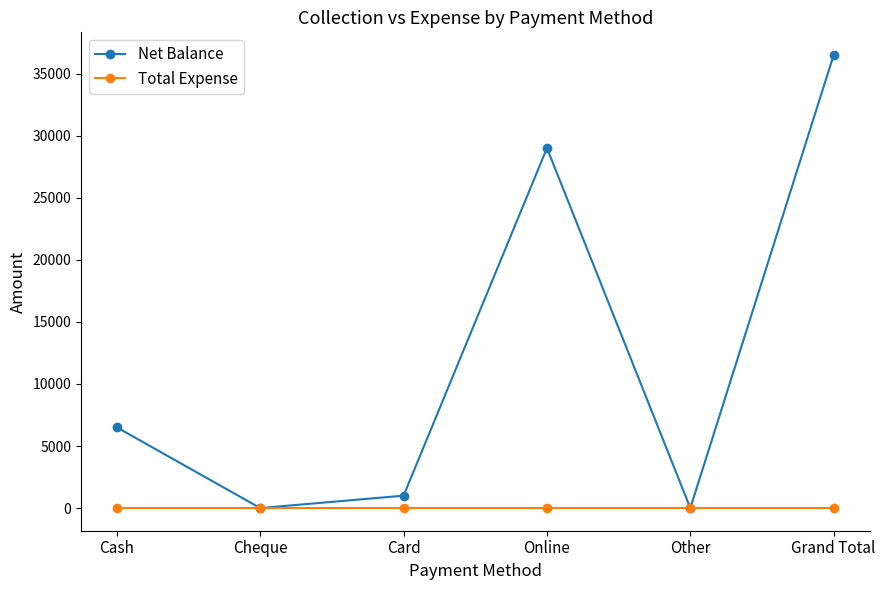

What is the difference between the Net Balance values at Cash and Cheque?

6500